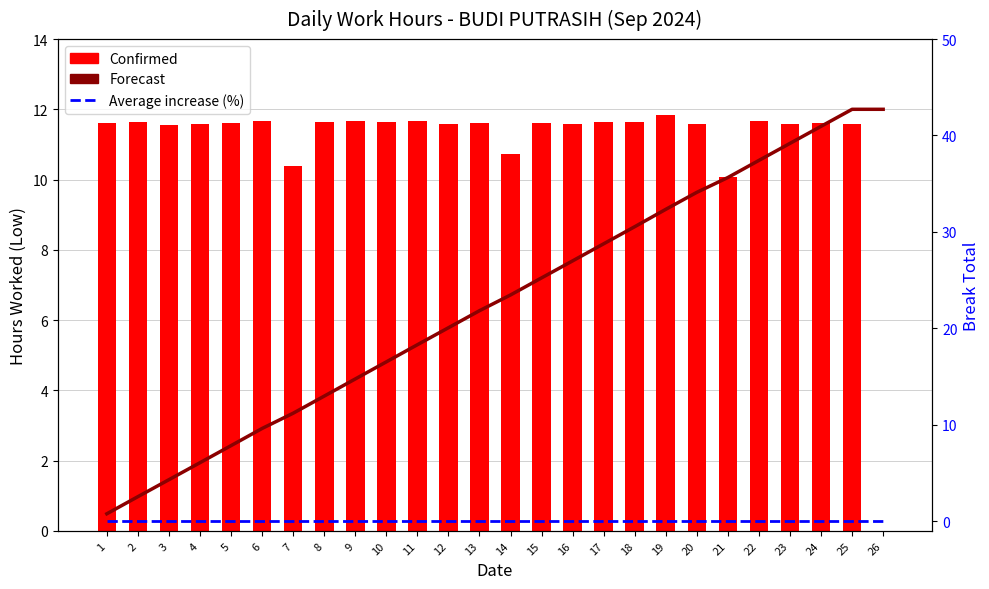

At 22, list the series in order from smallest to largest.

Average increase (%), Forecast, Confirmed